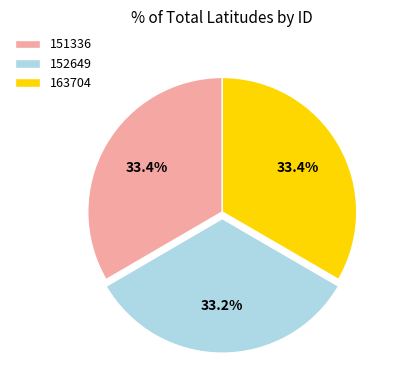

Count the number of slices in the pie.

3